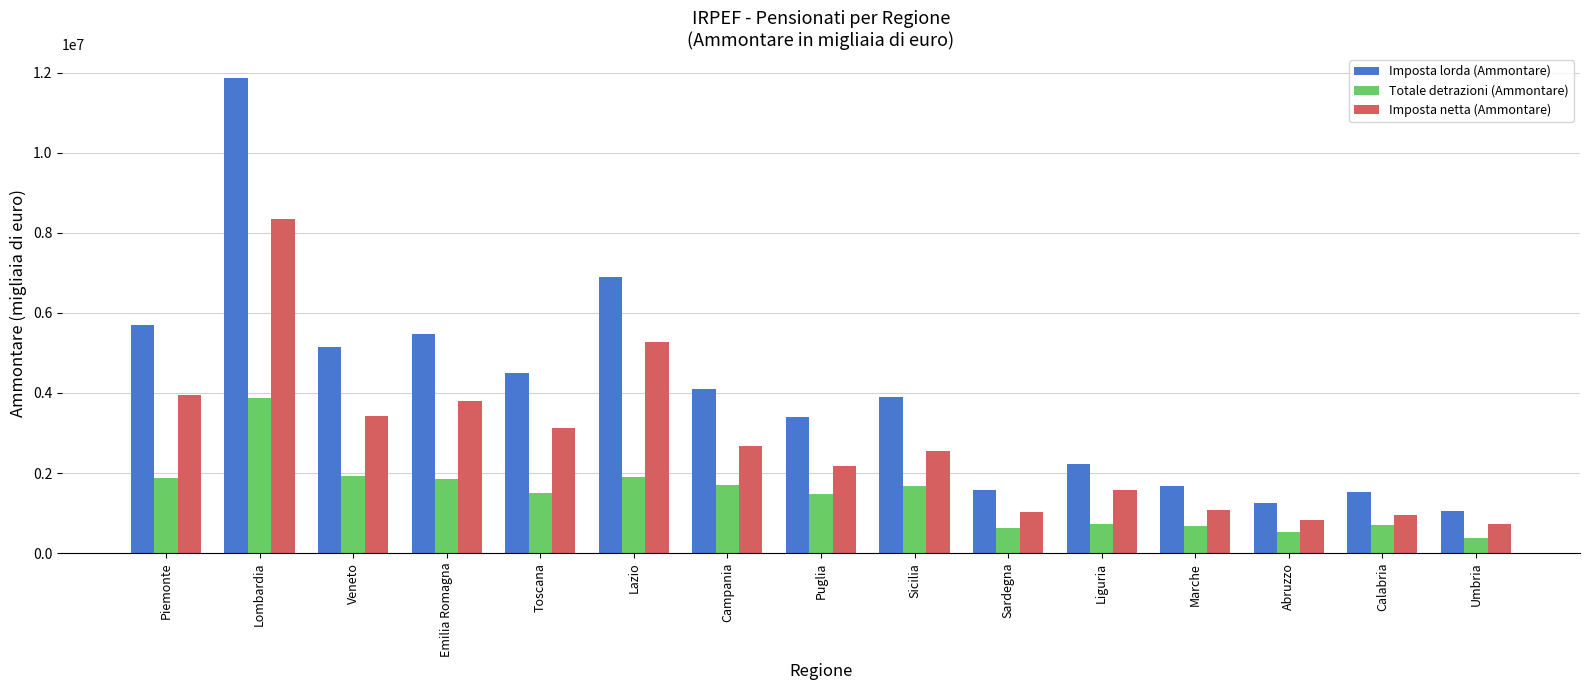

Rank the series by their average value, from lowest to highest.

Totale detrazioni (Ammontare), Imposta netta (Ammontare), Imposta lorda (Ammontare)